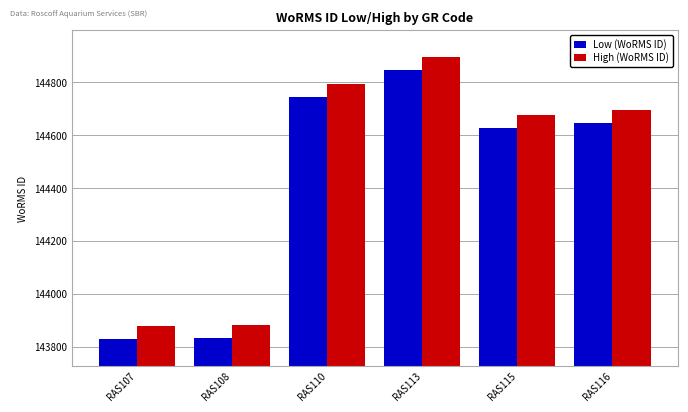

Which category has the highest value across all series?

RAS113